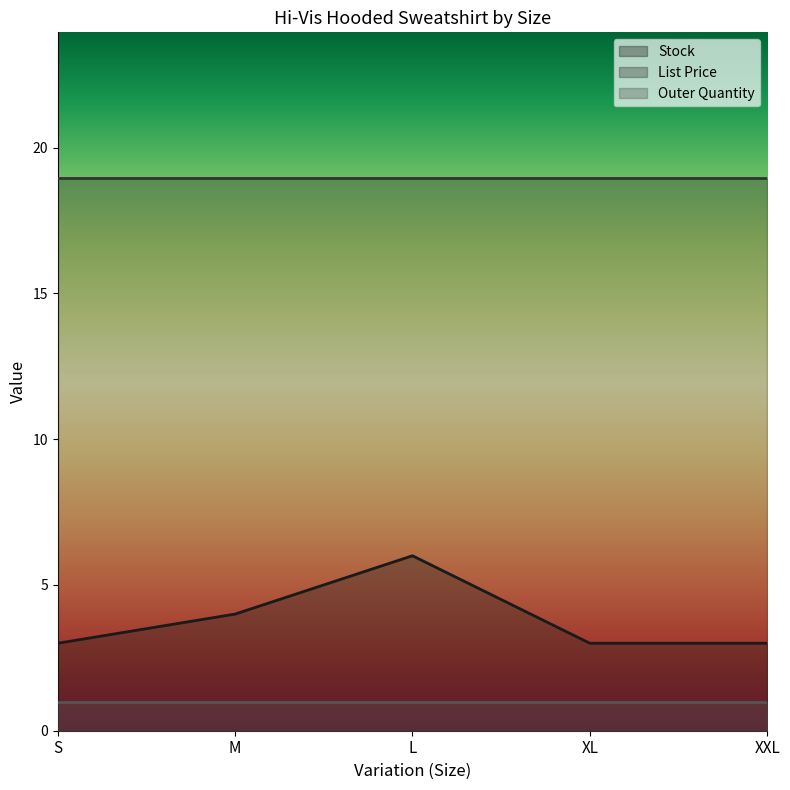

What are all the series names shown in the legend?

Stock, List Price, Outer Quantity